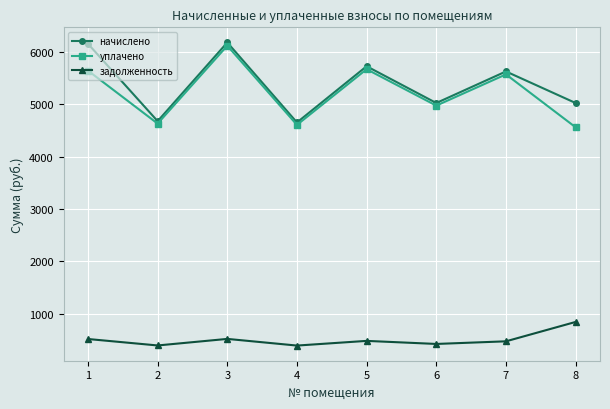

The начислено series shows 6184.4 at 3. True or false?

True